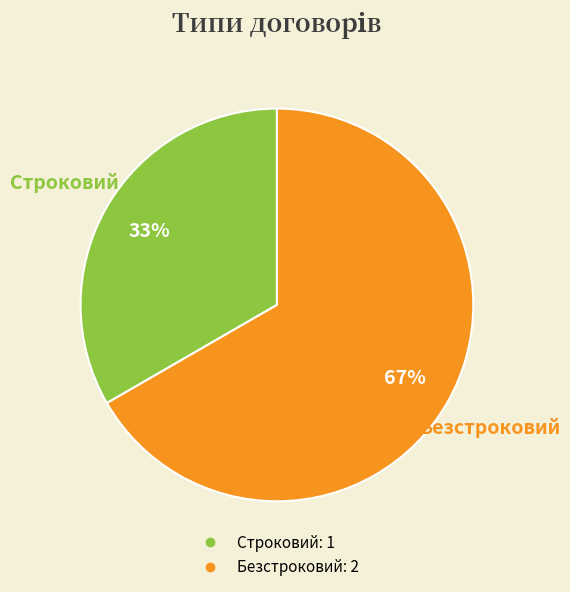

Count the number of slices in the pie.

2